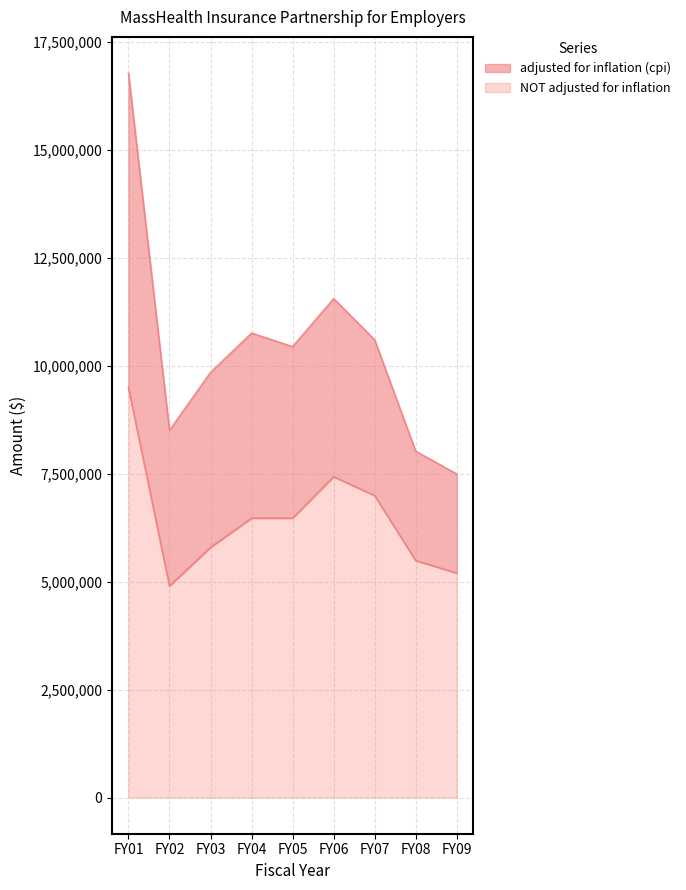

At which label does adjusted for inflation (cpi) first exceed 10447509?

FY01